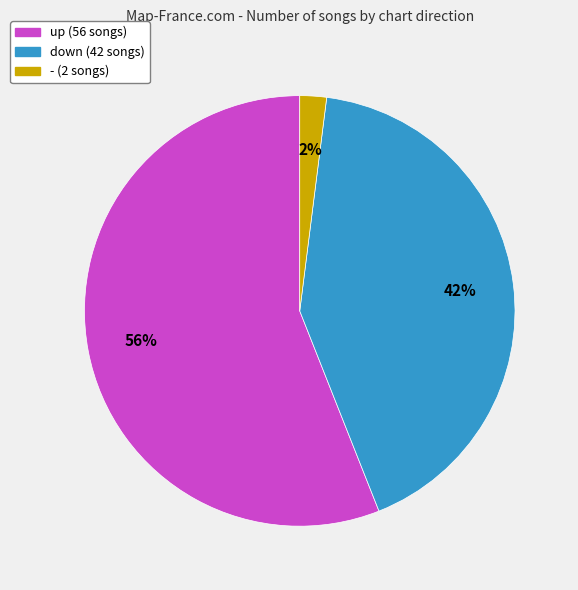

Is it true that up is 56% of the pie?

True